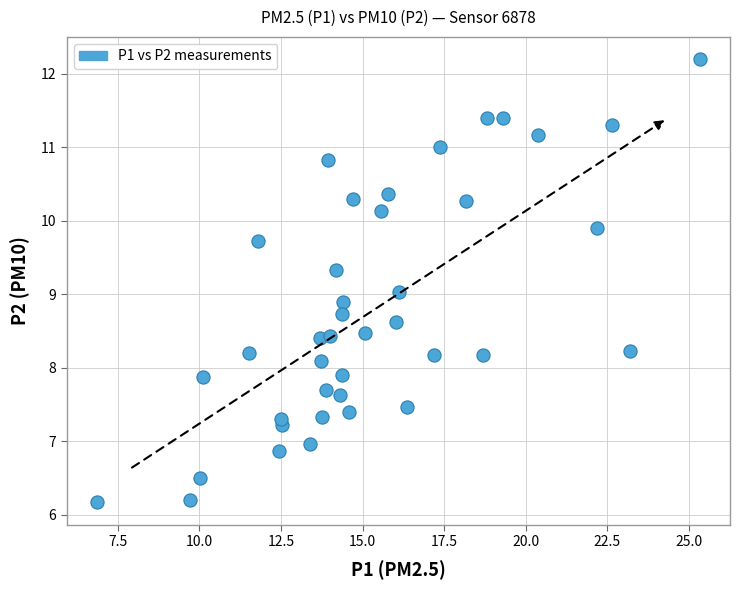

What is the range of X values (max minus min)?

18.5